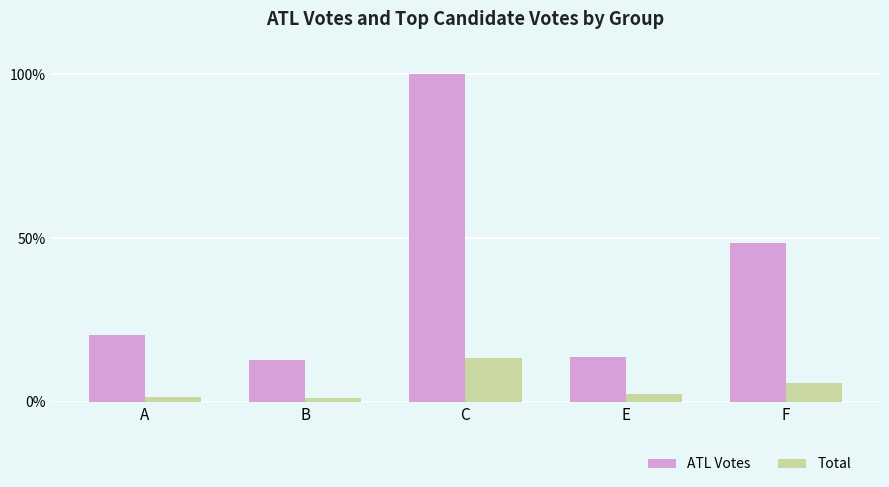

Which series has the largest range (max minus min)?

ATL Votes